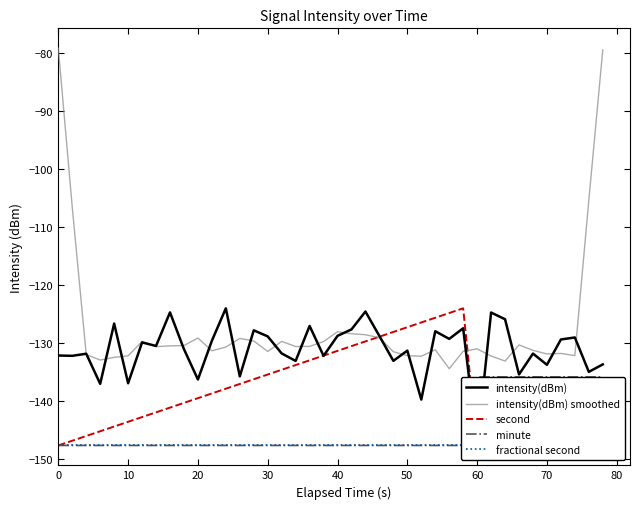

At how many categories does at least one series exceed -112?

4